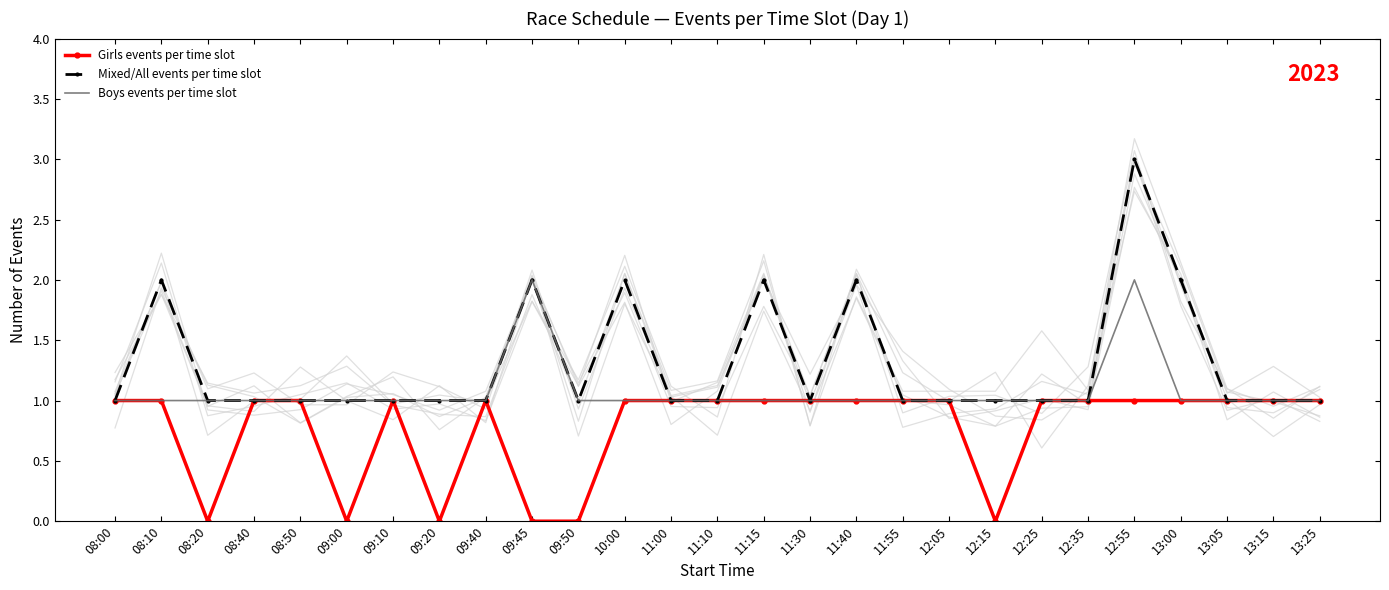

True or false: Girls events per time slot and Mixed/All events per time slot intersect in this chart.

False